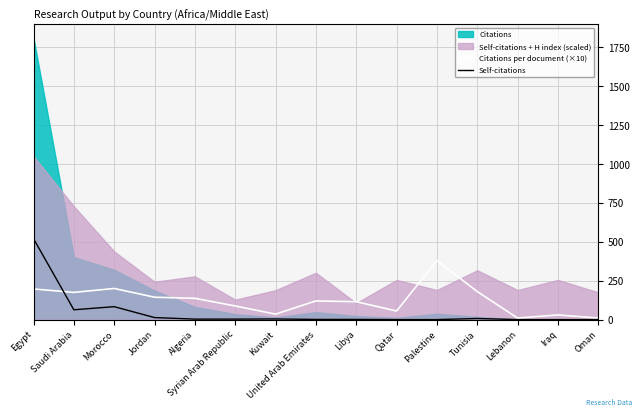

Which category has the lowest value across all series?

Qatar